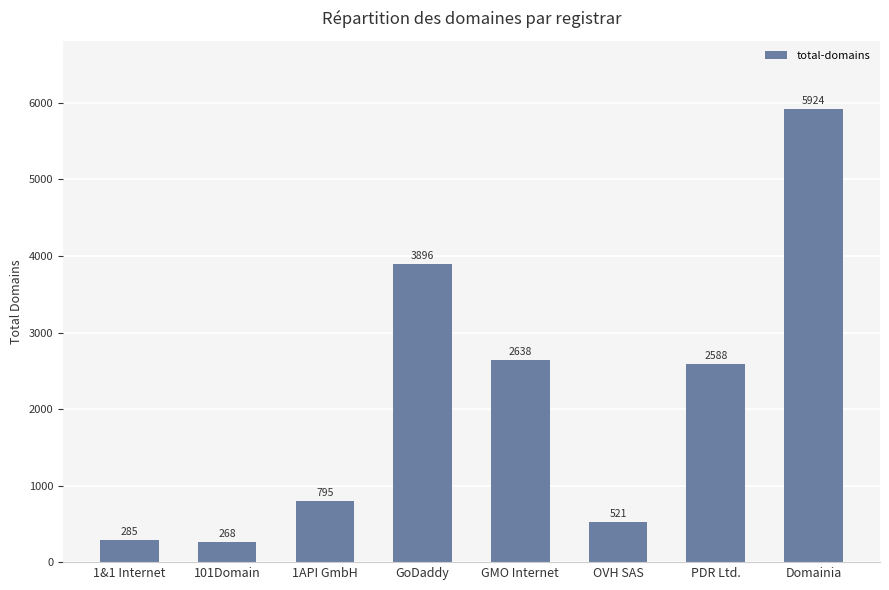

What is the greatest value displayed?

5924